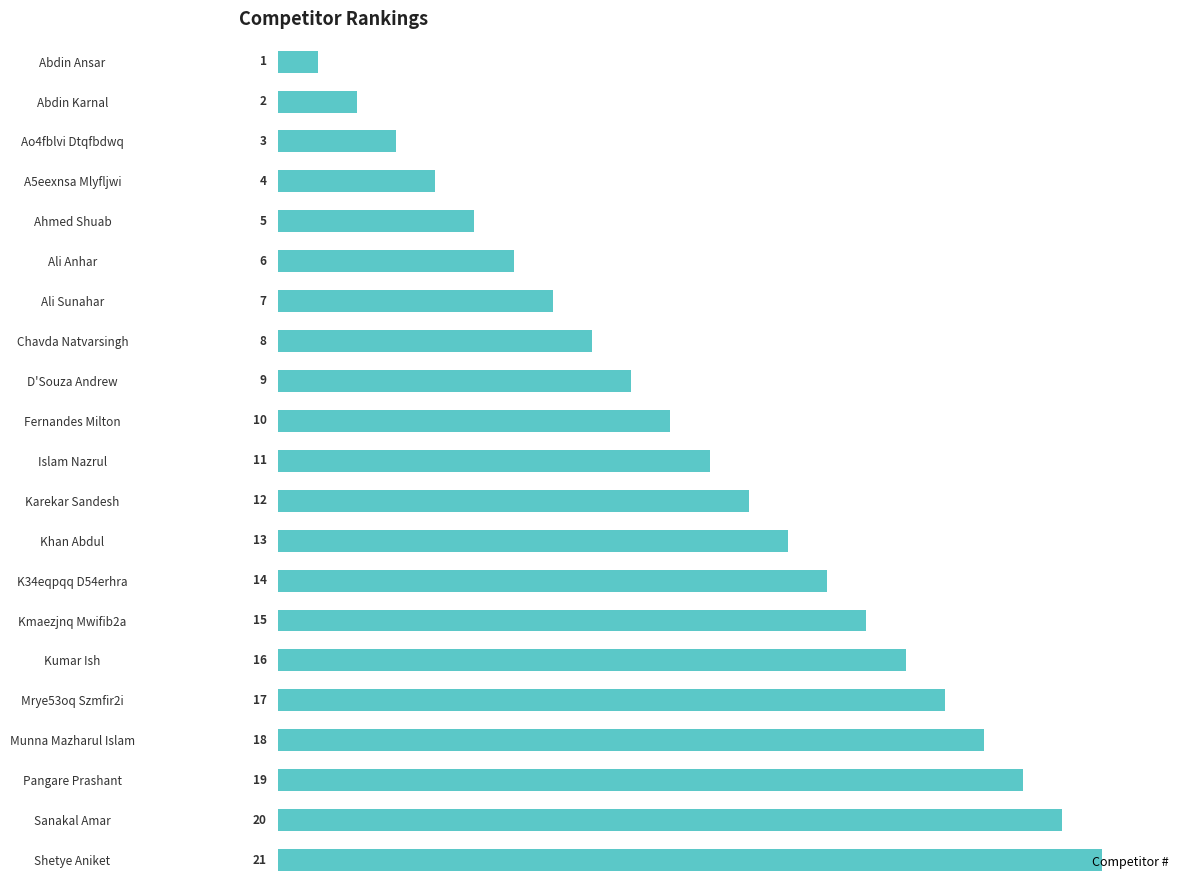

What is the change in value from Mrye53oq Szmfir2i to Sanakal Amar?

+3